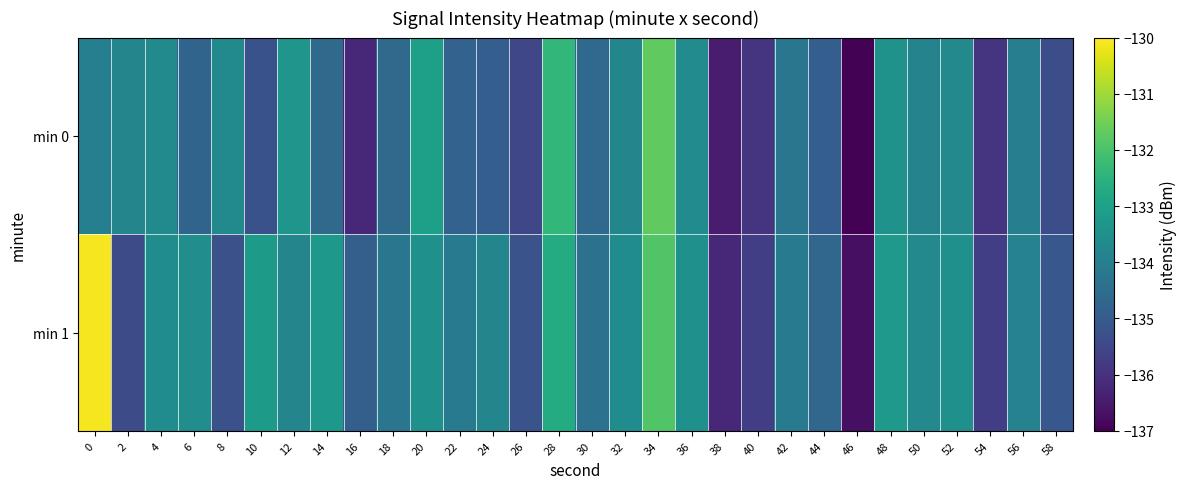

How many data points does each series have?

30